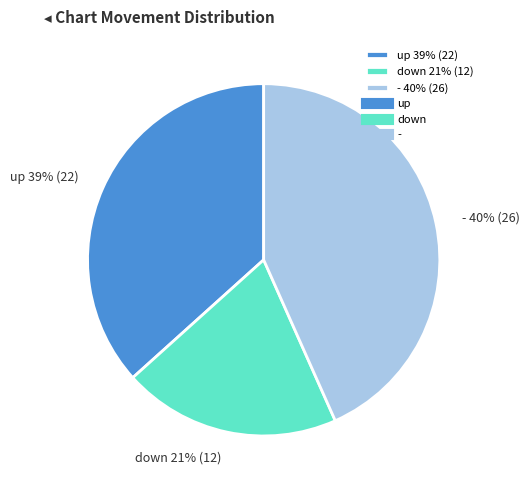

The up slice represents 46% of the pie. True or false?

False